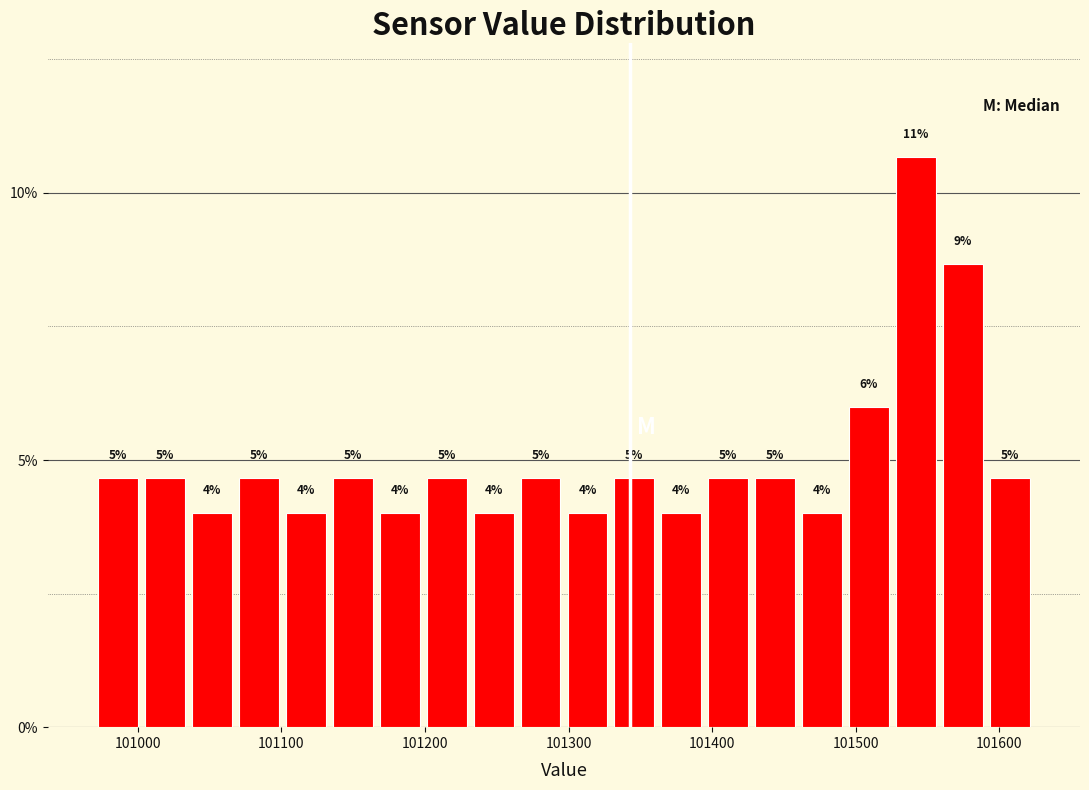

Around what value on the x-axis is the tallest bar? Give the approximate position of its centre, as read against the axis.

101540